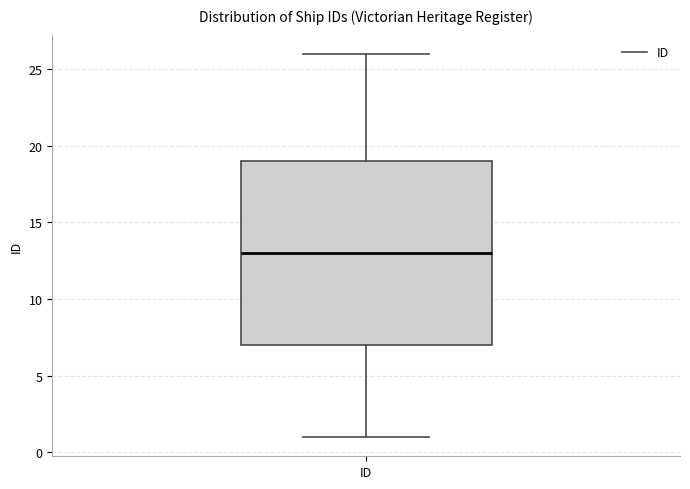

Transcribe this box plot: give where the median line is, the range the box spans, and where the two whiskers end, as read against the y-axis. The values are not printed on the chart, so give them approximately, as read against the axis.

median 13, box 7 to 19, whiskers 1 to 26